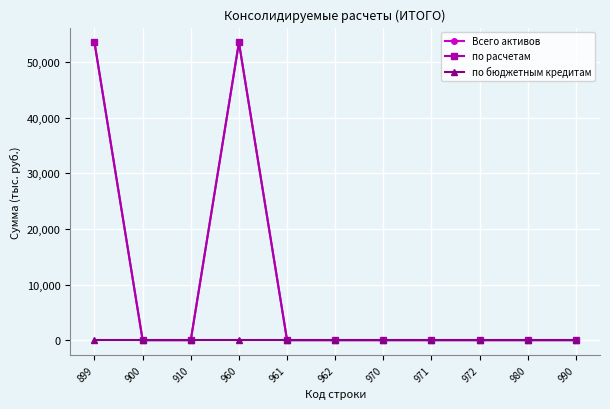

True or false: по расчетам has more than 2 points higher than both neighbors.

False